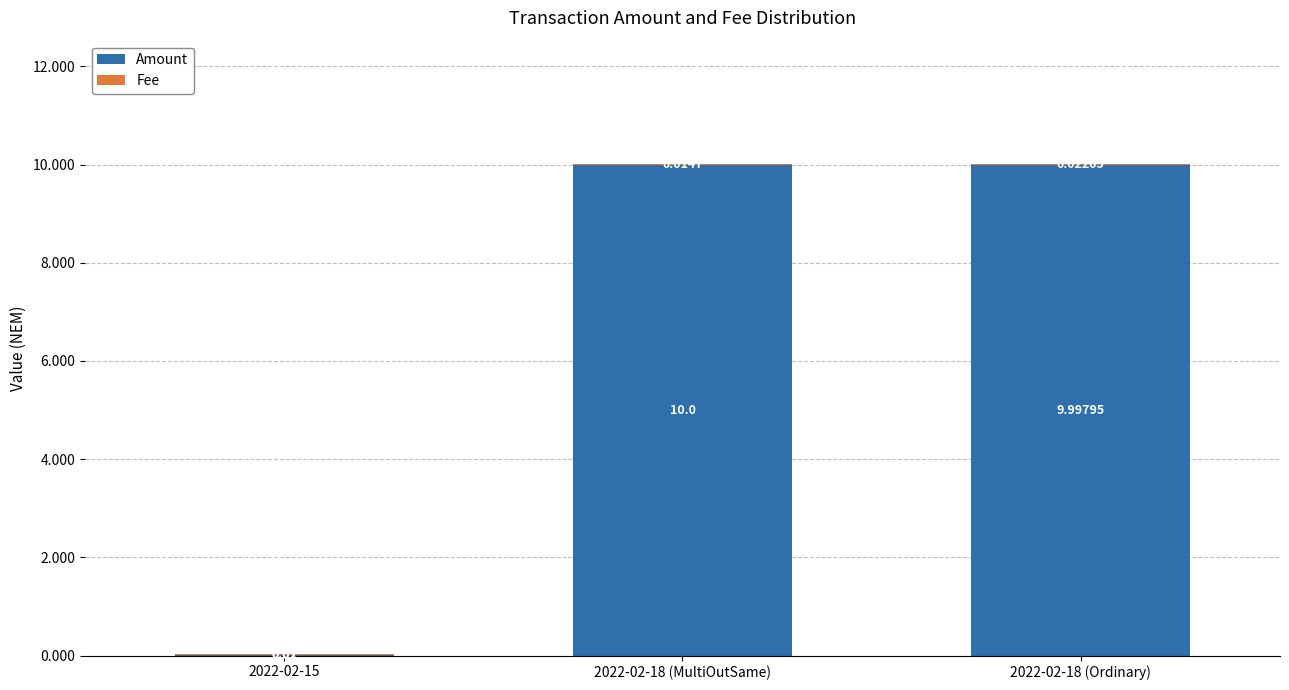

At which category is the sum across all series the highest?

2022-02-18 (Ordinary)